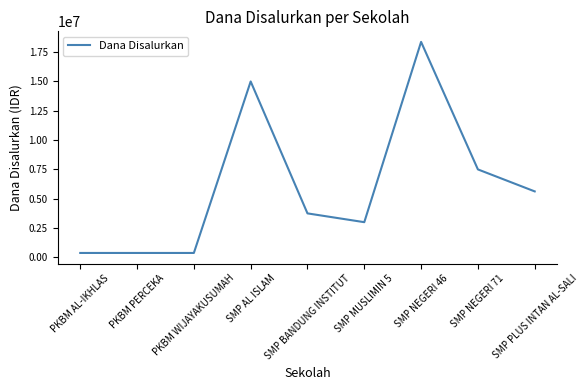

The chart shows a value of 5622911 at SMP NEGERI 46. True or false?

False